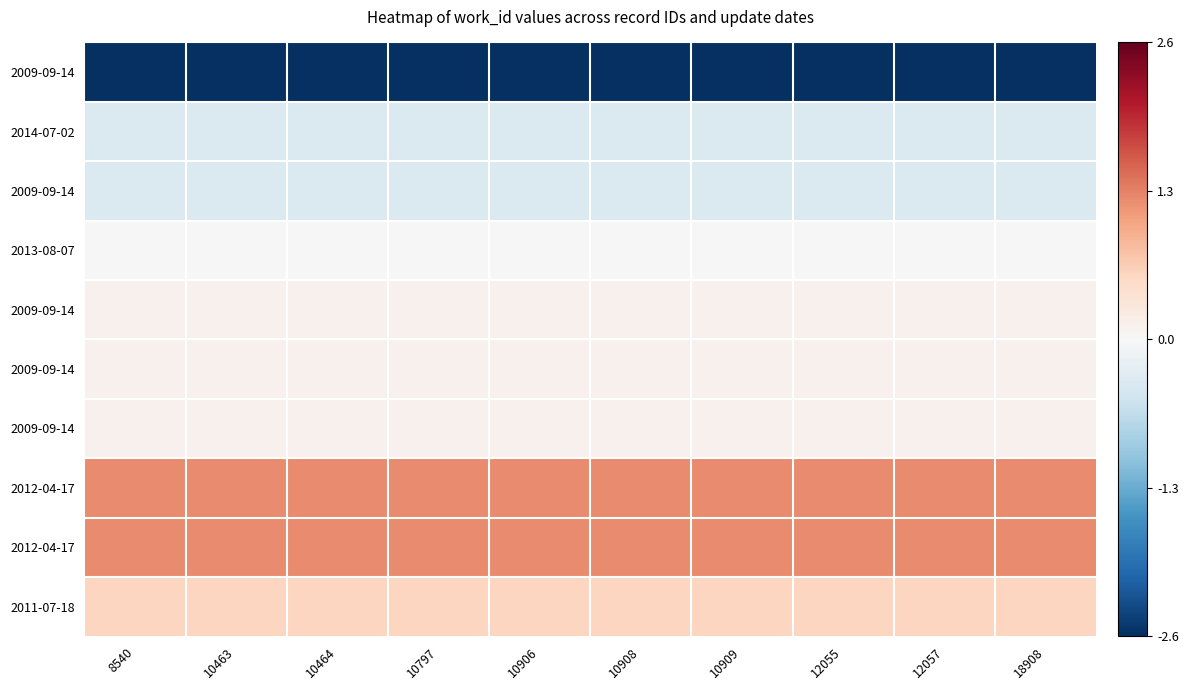

Which category has the lowest value across all series?

8540